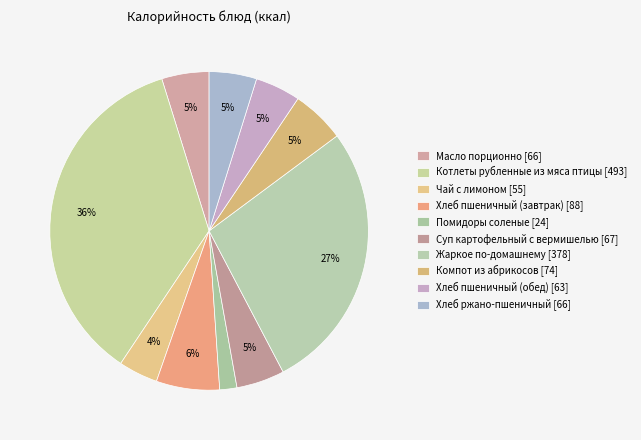

What is the ratio of the value at Хлеб пшеничный (завтрак) to the value at Котлеты рубленные из мяса птицы?

0.2